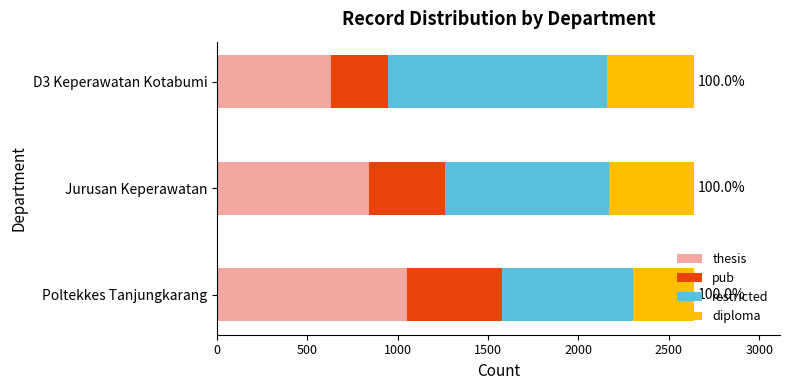

What is the highest value of the thesis series?

1050